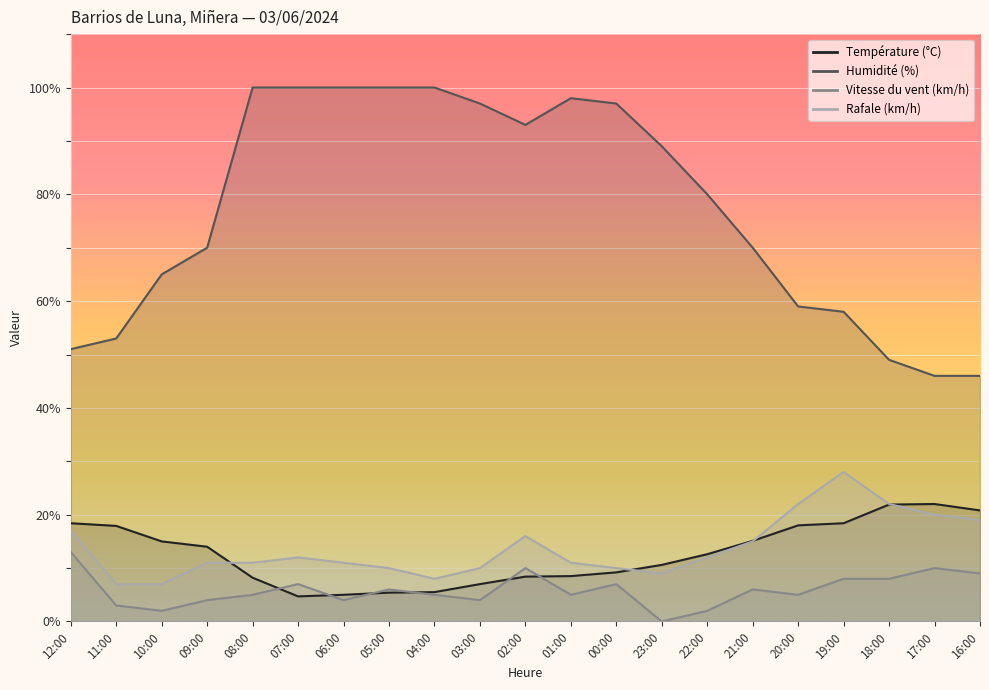

At 23:00, list the series in order from largest to smallest.

Humidité (%), Température (°C), Rafale (km/h), Vitesse du vent (km/h)